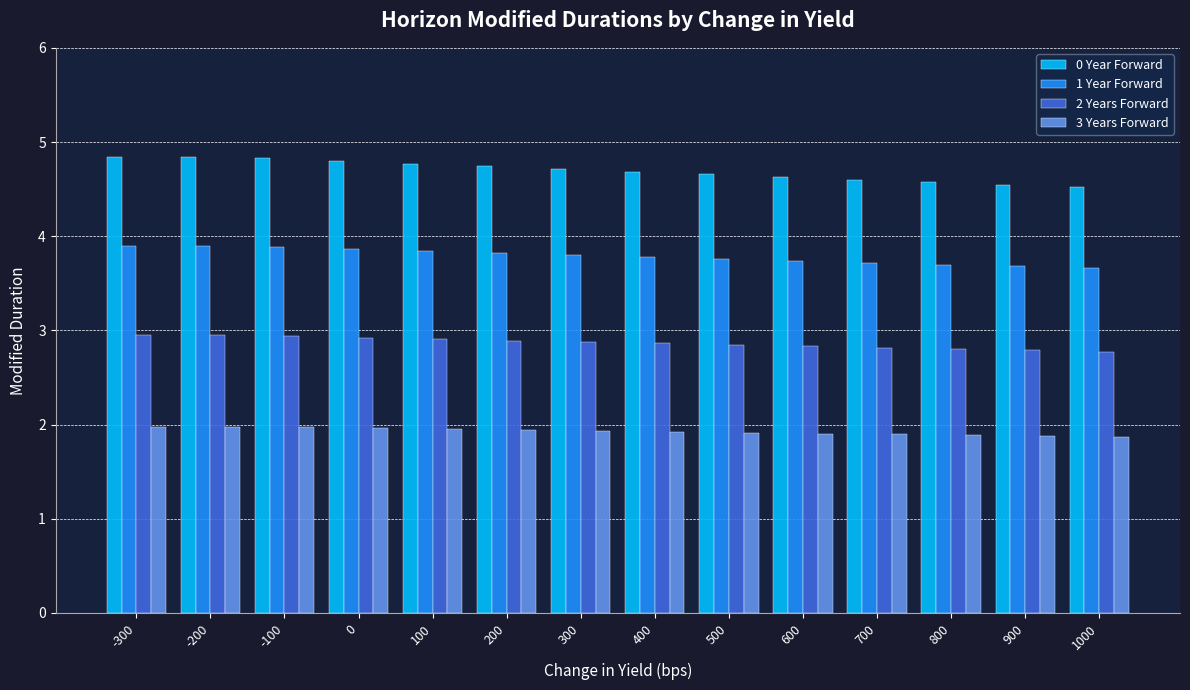

Which series has the largest total across all categories?

0 Year Forward